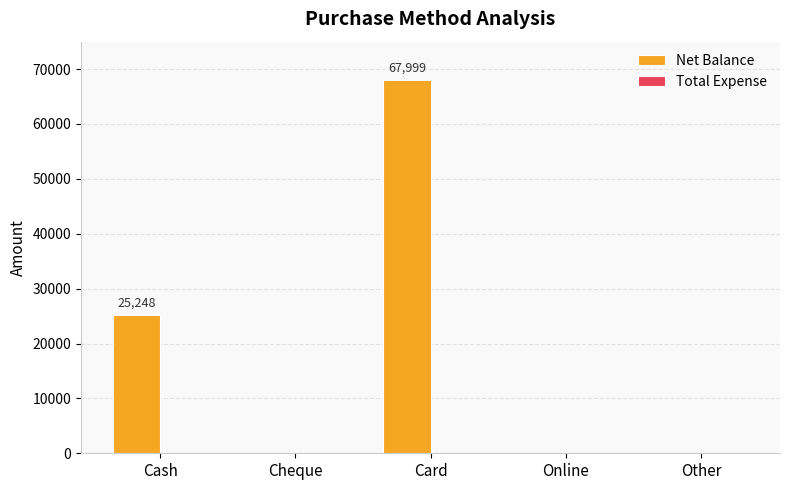

The value at Cheque is 0. True or false?

True